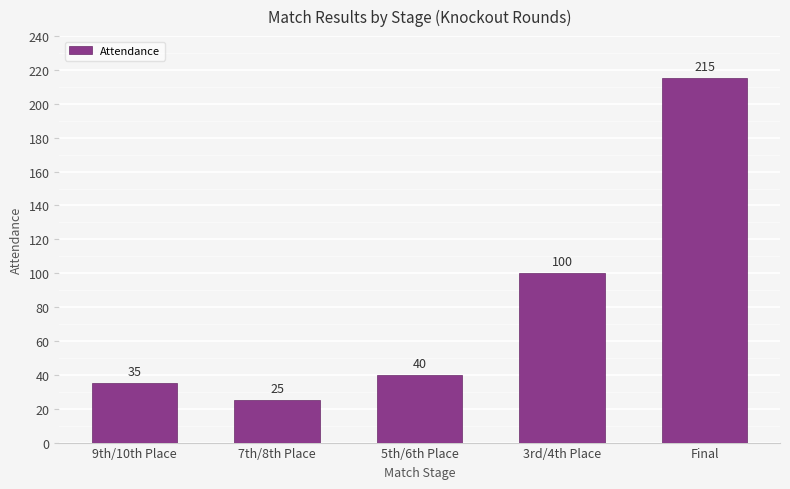

Which has a higher value, 5th/6th Place or 3rd/4th Place?

3rd/4th Place